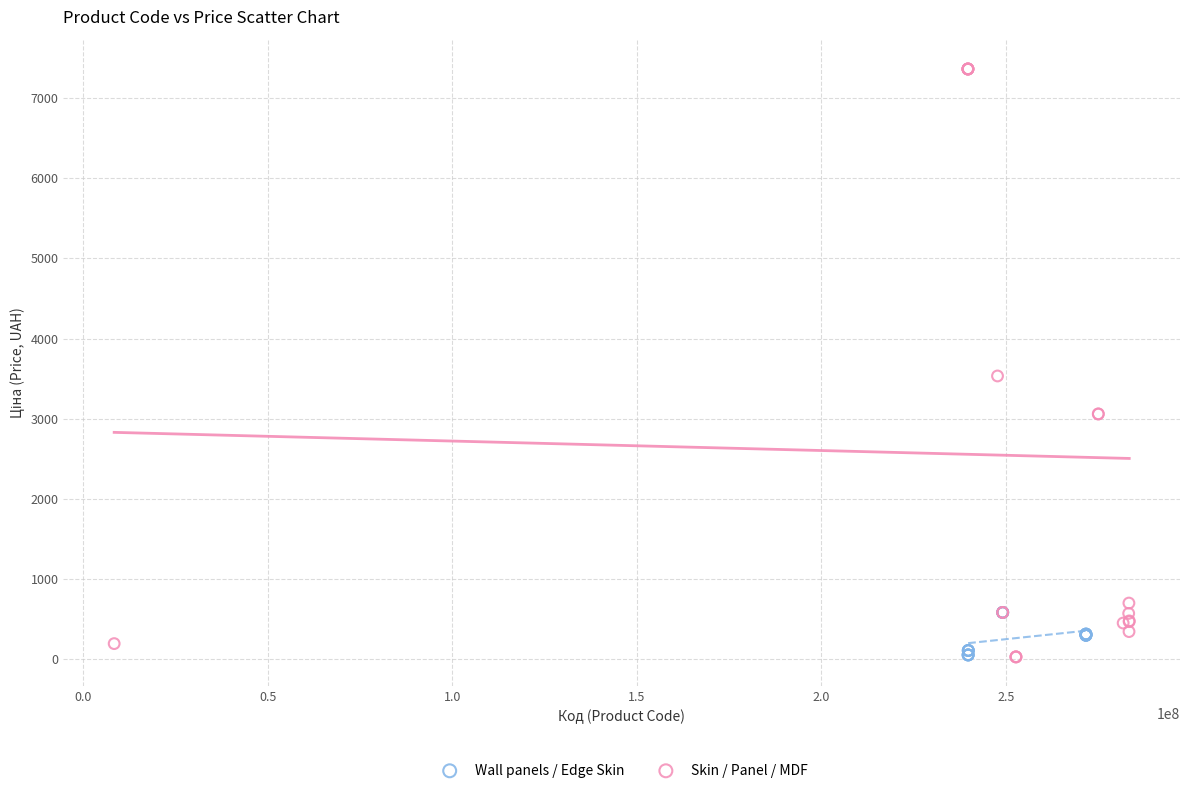

Which series reaches the maximum Y coordinate?

Skin / Panel / MDF